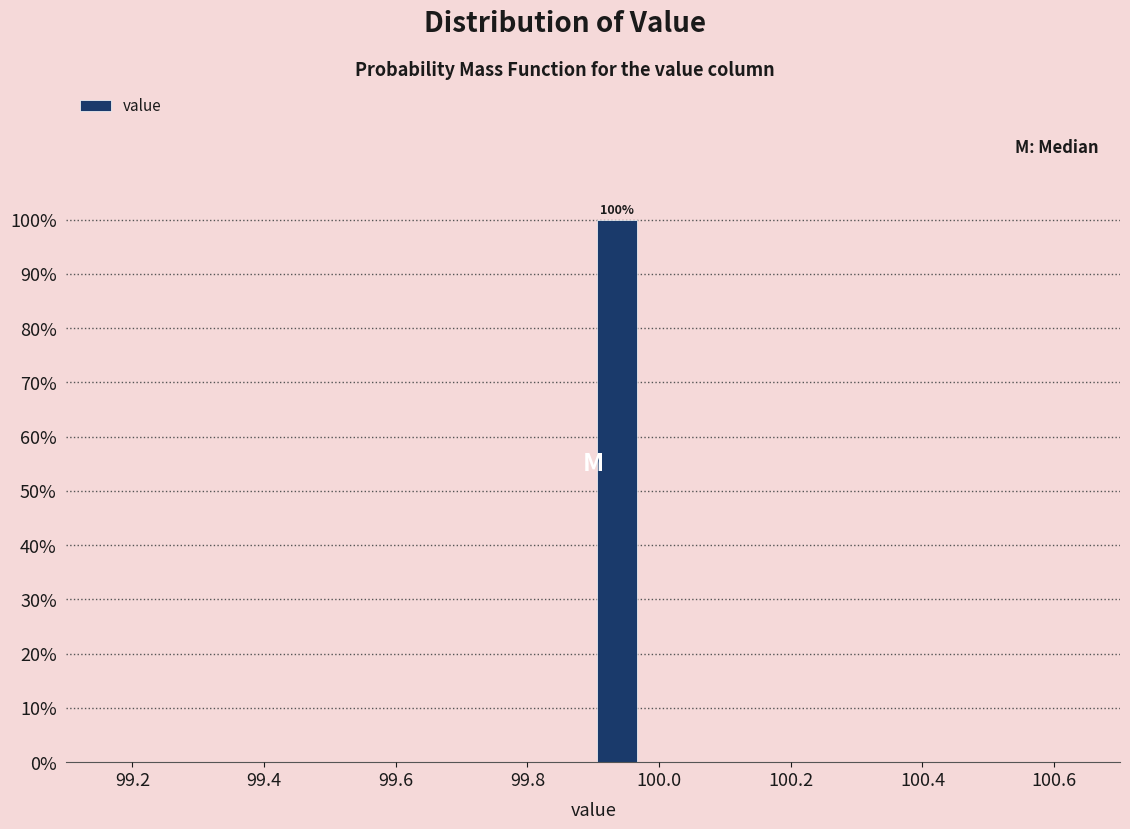

Read against the x-axis, roughly where is the centre of the tallest bar?

99.94